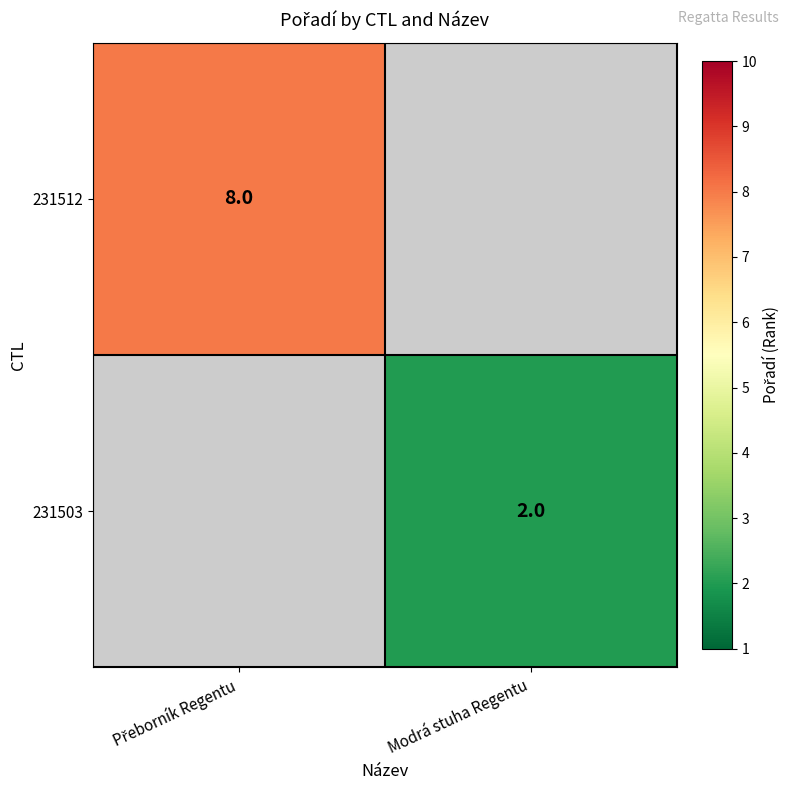

The 231503 series shows 3 at Modrá stuha Regentu. True or false?

False